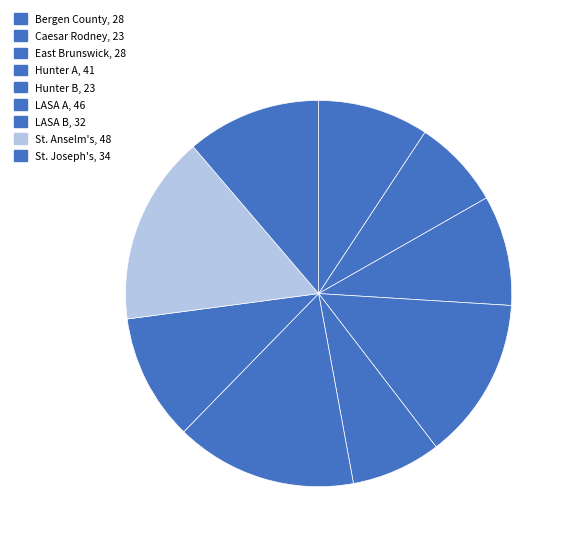

How many slices are in this pie chart?

9